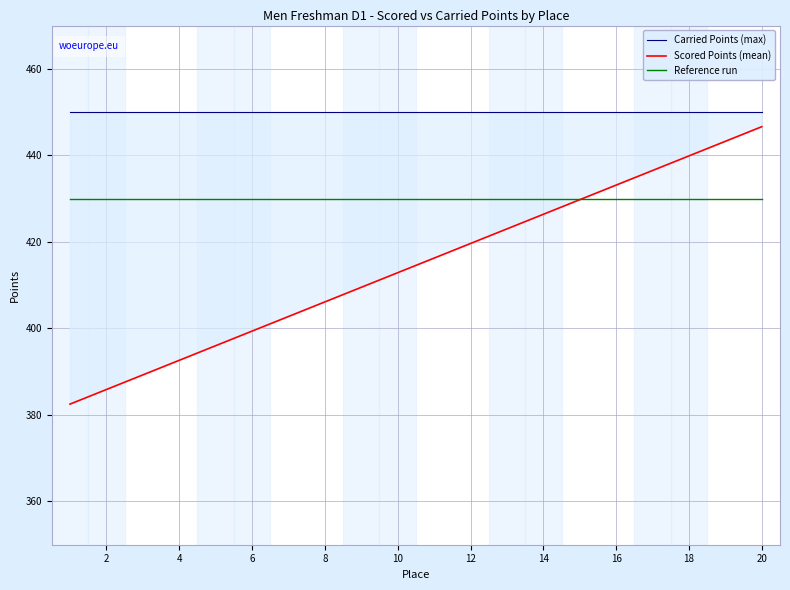

True or false: Scored Points (mean) has more than 2 interior local peaks.

False